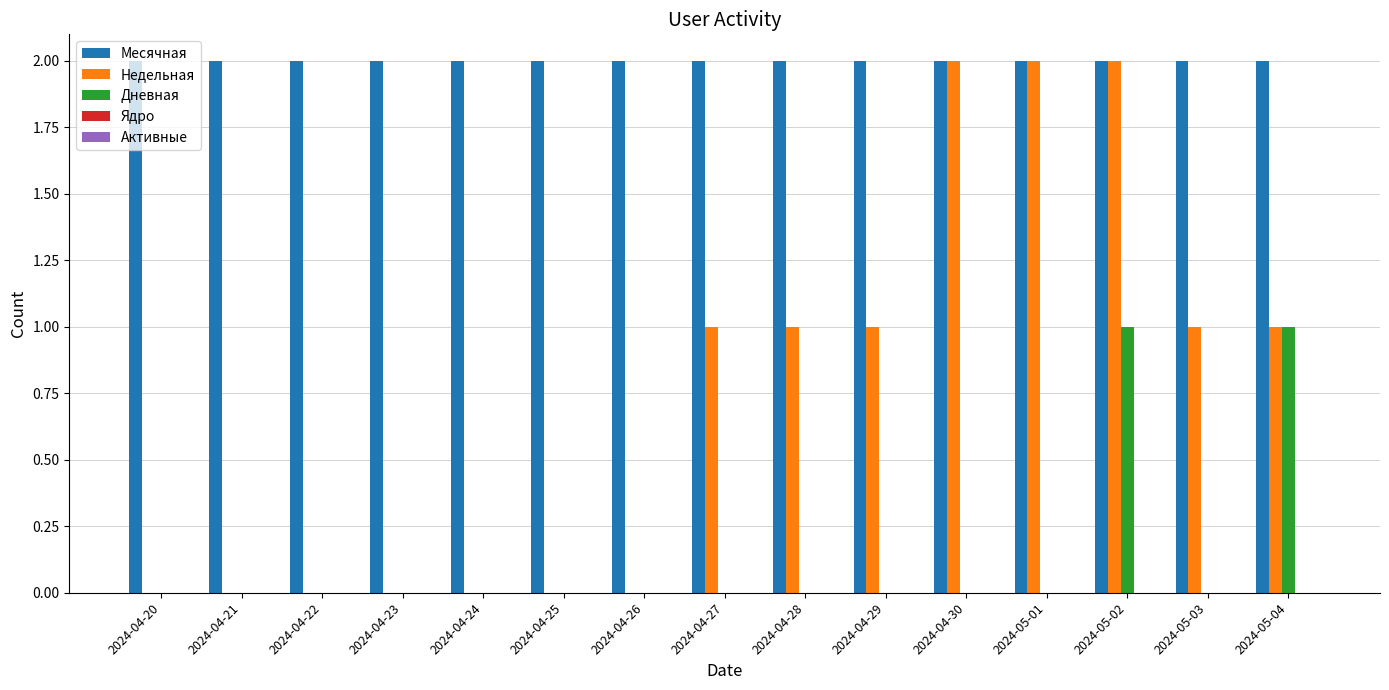

Is it true that Месячная equals 2 at 2024-04-26?

True